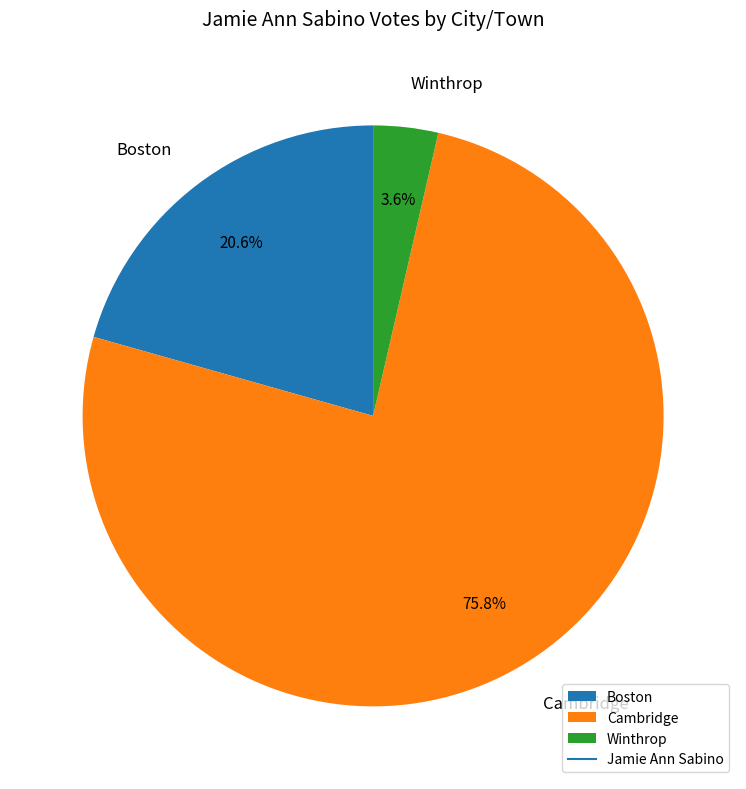

Approximately how many times larger is the value at Boston compared to Winthrop?

5.7